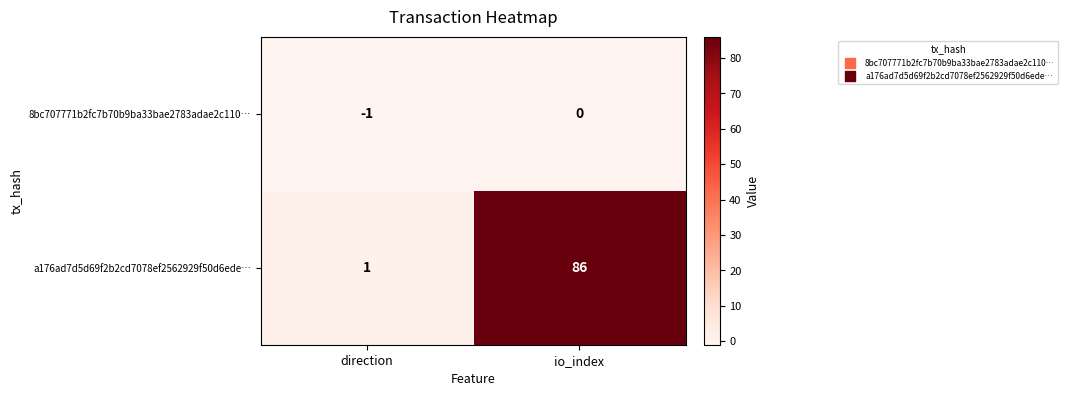

Where is a176ad7d5d69f2b2cd7078ef2562929f50d6ede… nearest to the value 43?

direction